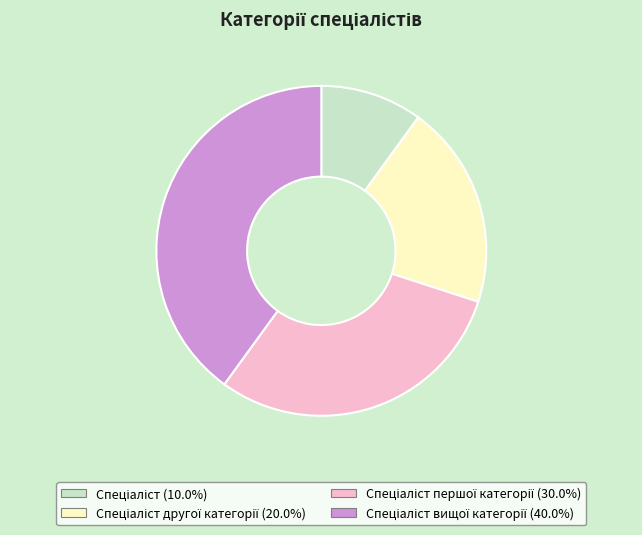

Does any single category account for the majority?

No